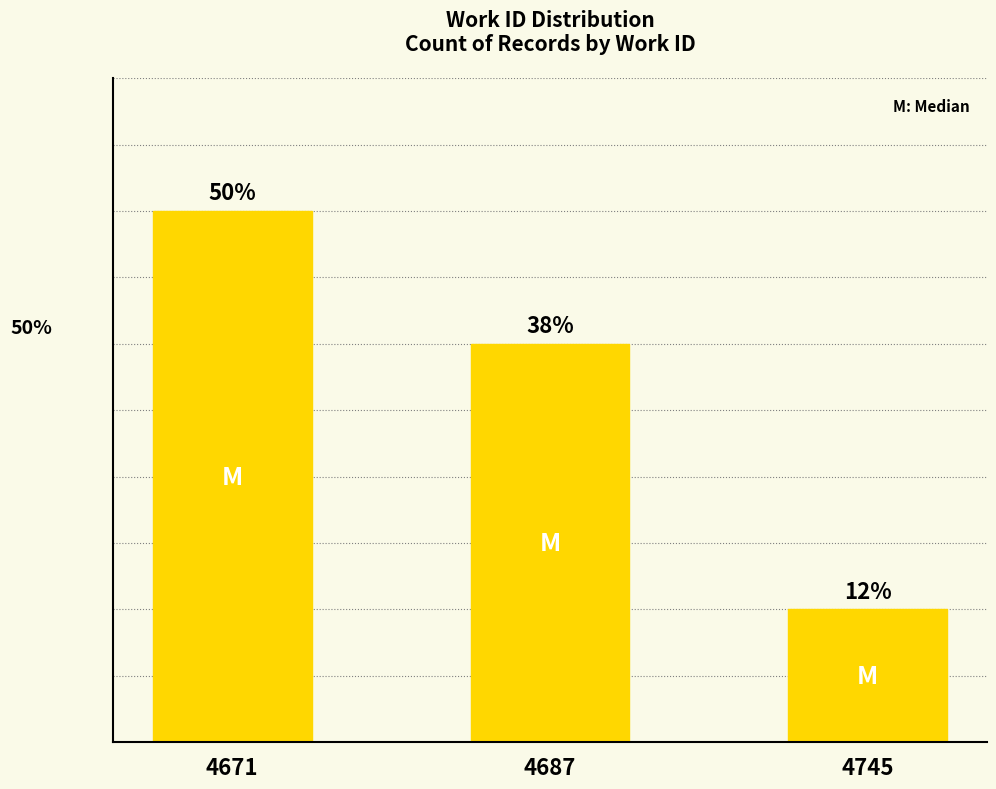

Which has a higher value, 4687 or 4671?

4671